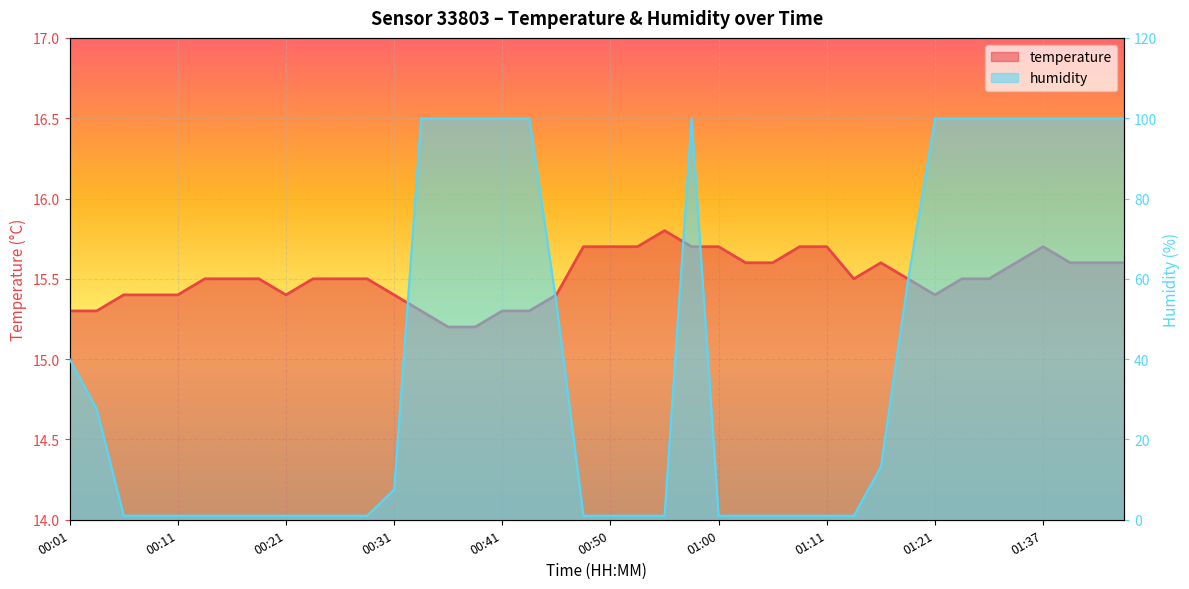

Rank the series by their average value, from highest to lowest.

humidity, temperature